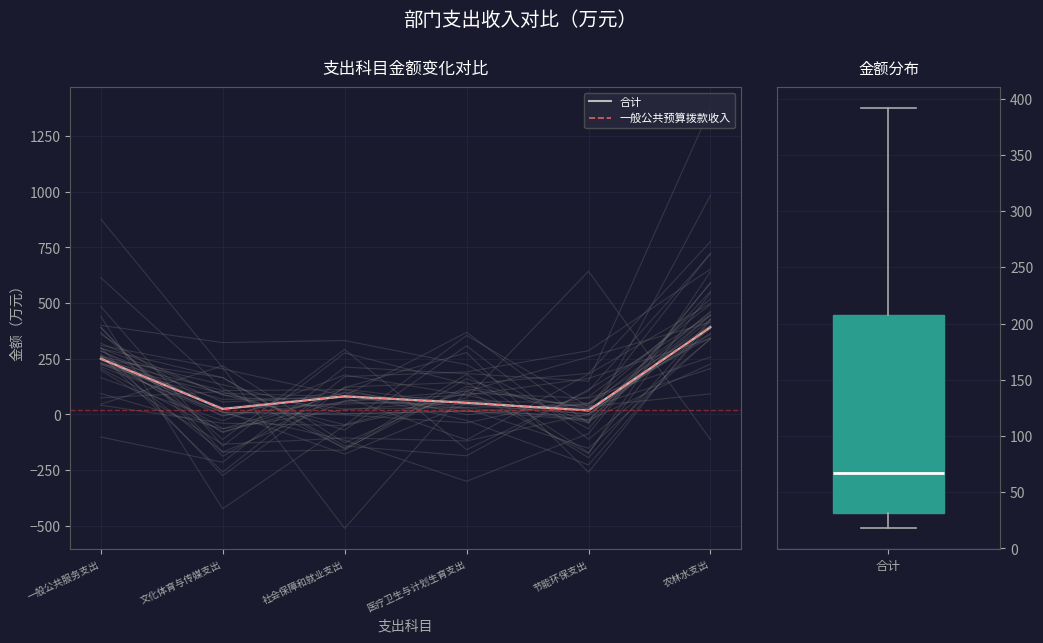

What is the average value of the 合计 series?

136.2